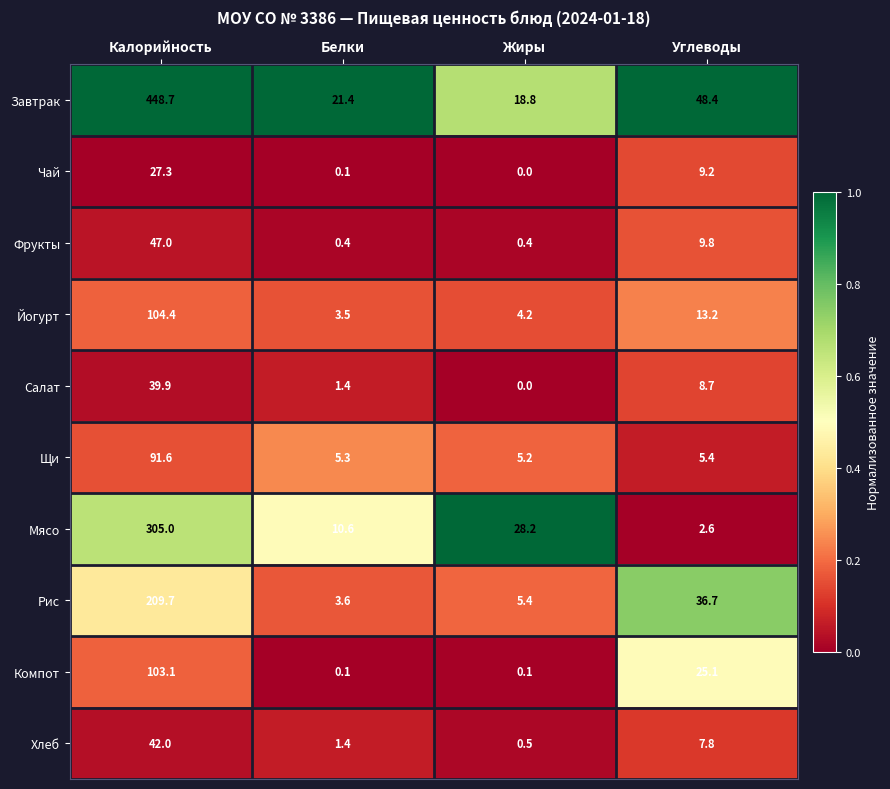

What is the maximum value for Салат?

39.9